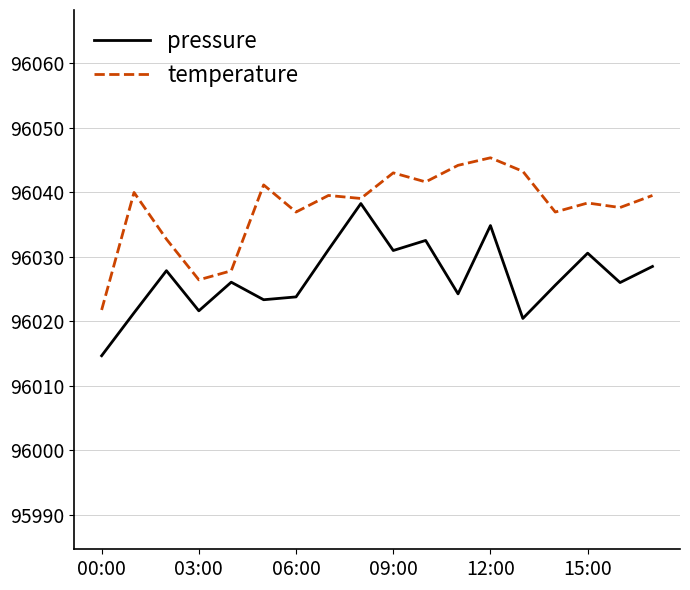

What is the minimum value for pressure?

96014.6